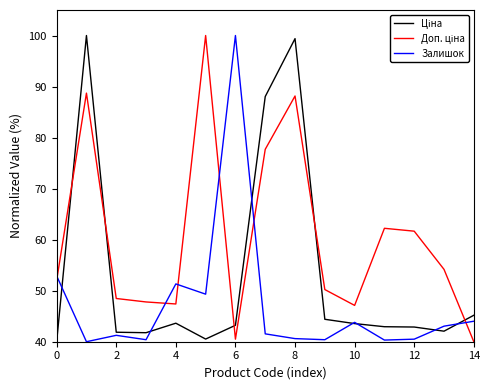

What is the sum of all Доп. ціна values?

906.1